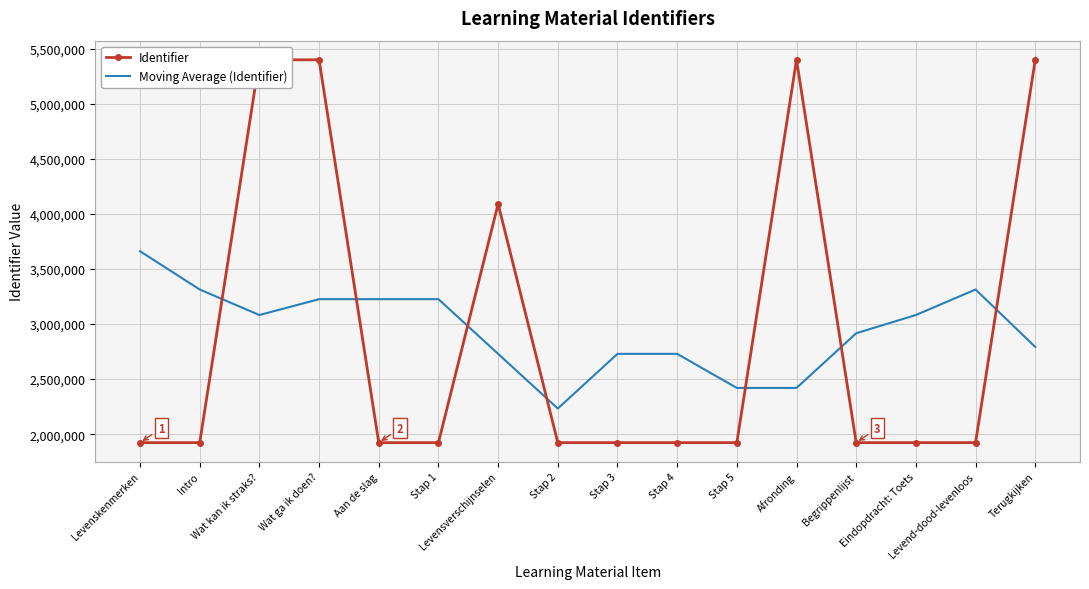

How many values in the Moving Average (Identifier) series exceed 3082774?

8